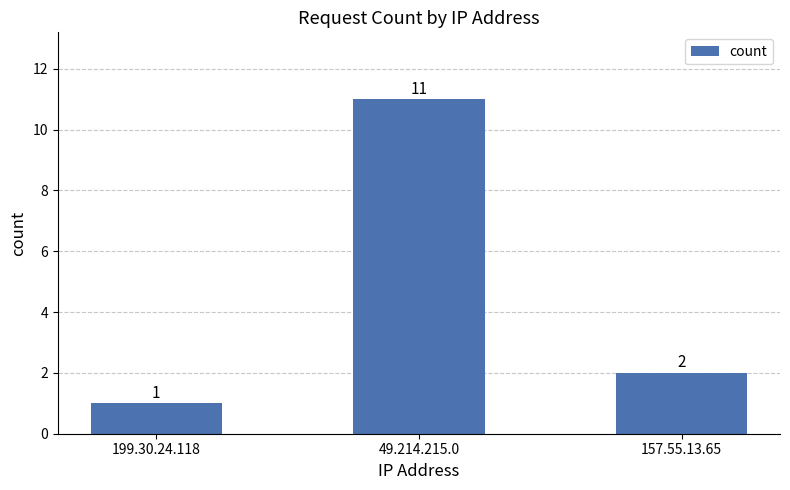

Reading left to right, transcribe all the data shown in this chart.

1	11	2